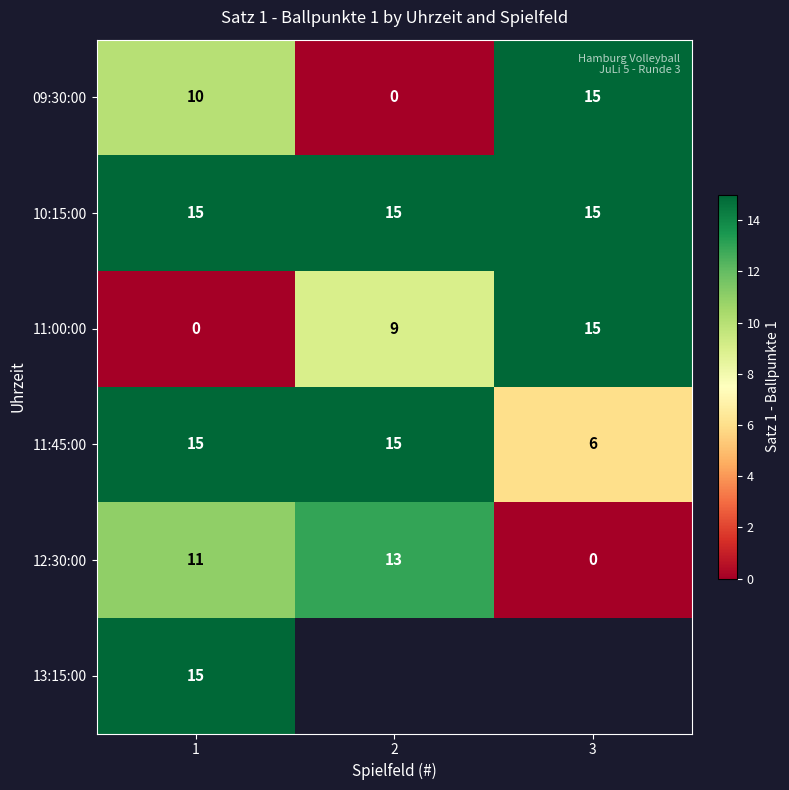

What is the difference between the second highest and minimum values in the 09:30:00 series?

10